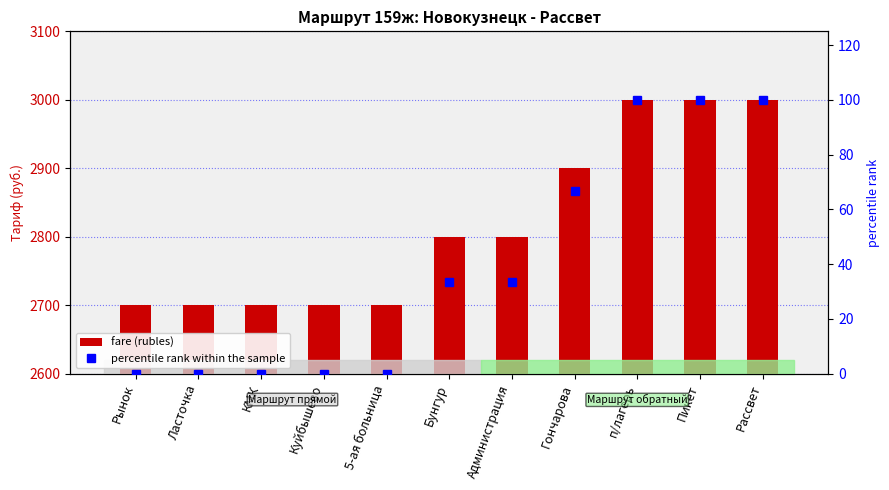

Which series has the largest range (max minus min)?

fare (rubles)